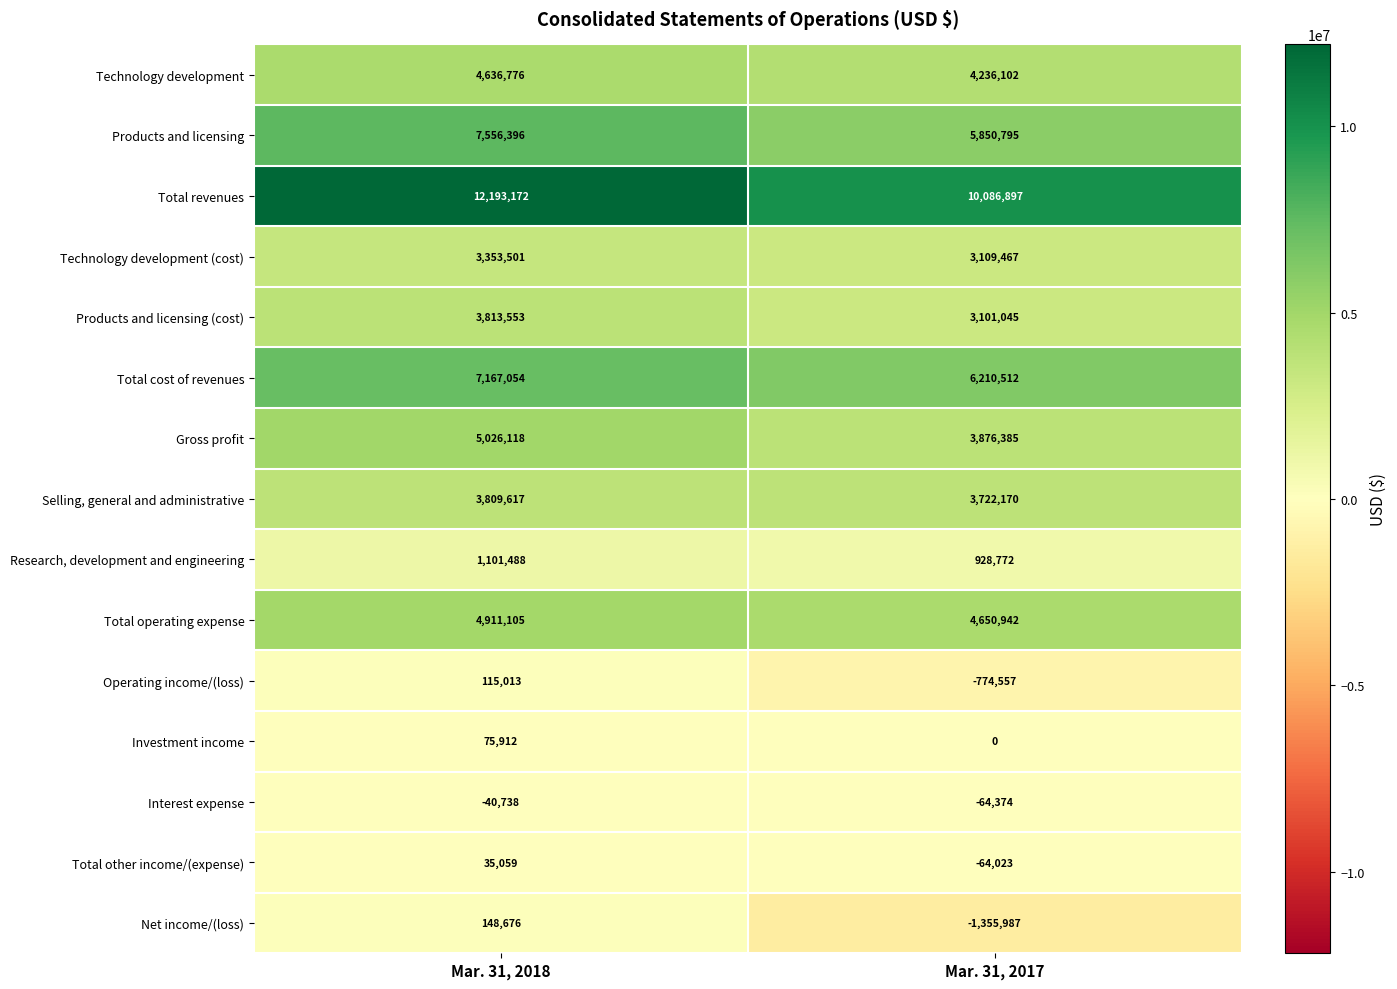

What is the approximate value of Products and licensing at Mar. 31, 2017?

5850795